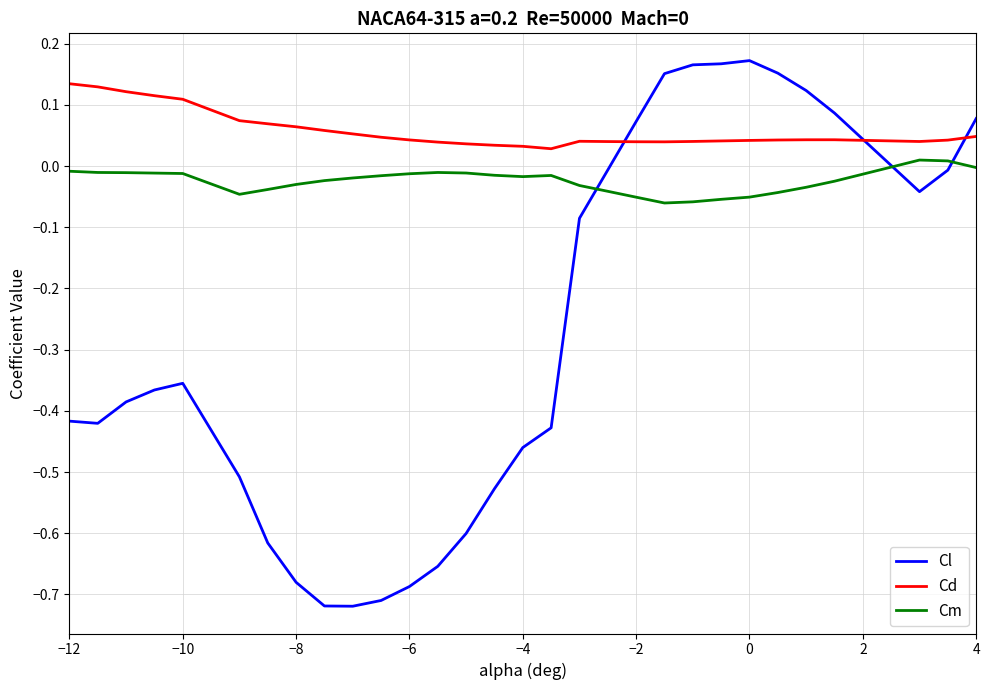

True or false: Cd and Cm cross at least once.

False